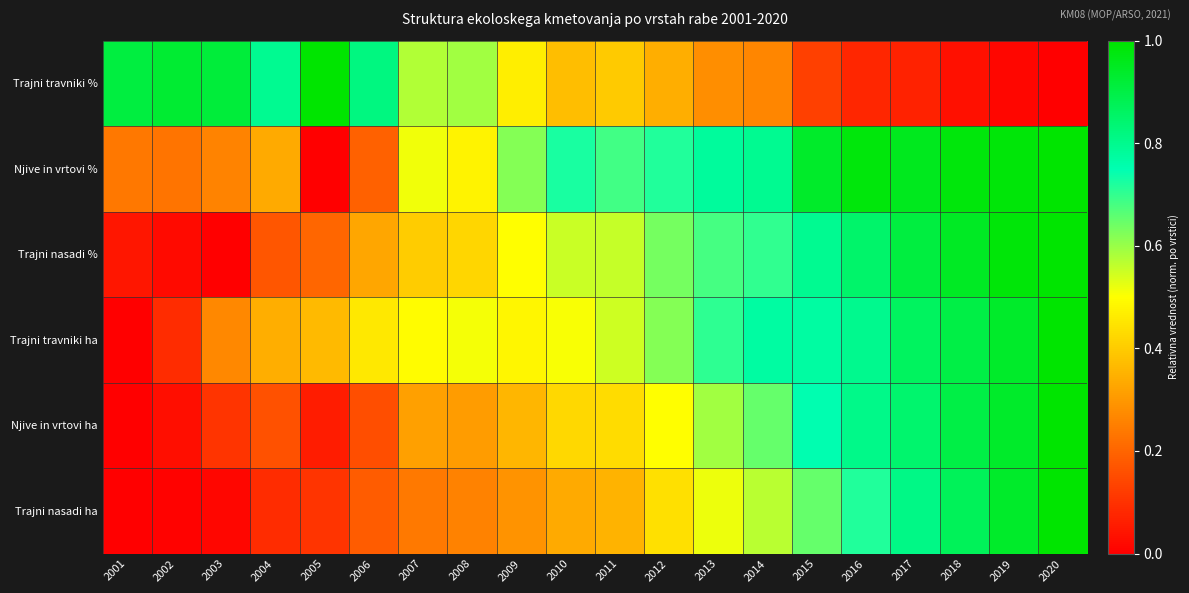

What is the spread (max minus min) of values at 2010?

0.4